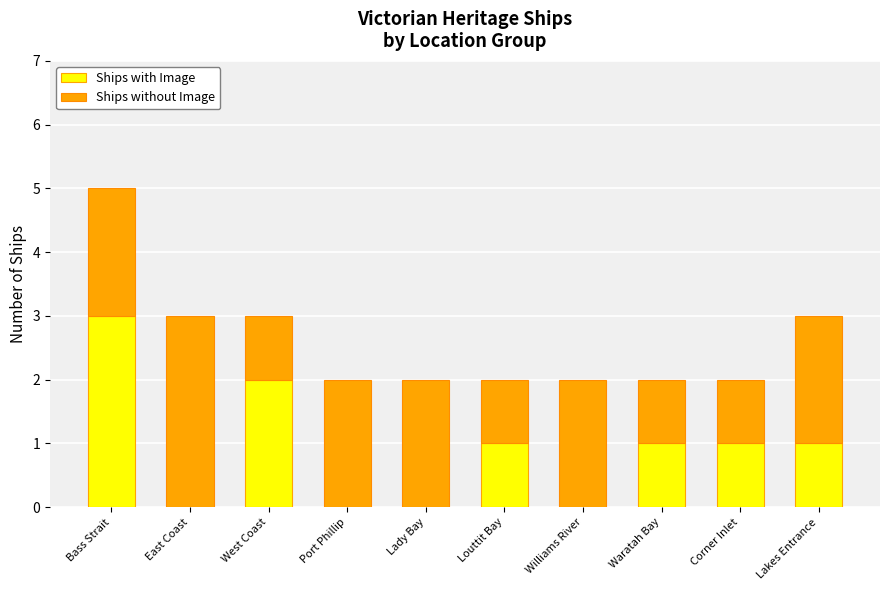

How many Ships with Image values are between 0 and 1?

8